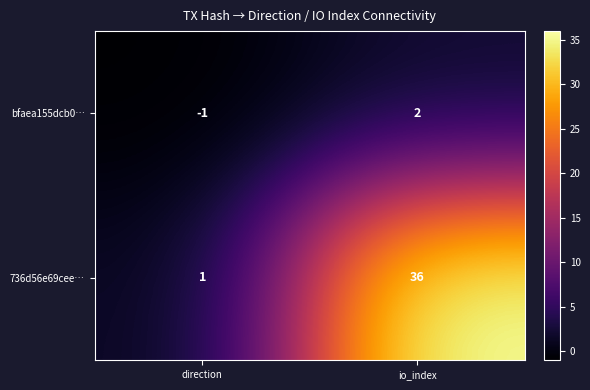

What is the difference between the bfaea155dcb0… values at direction and io_index?

3